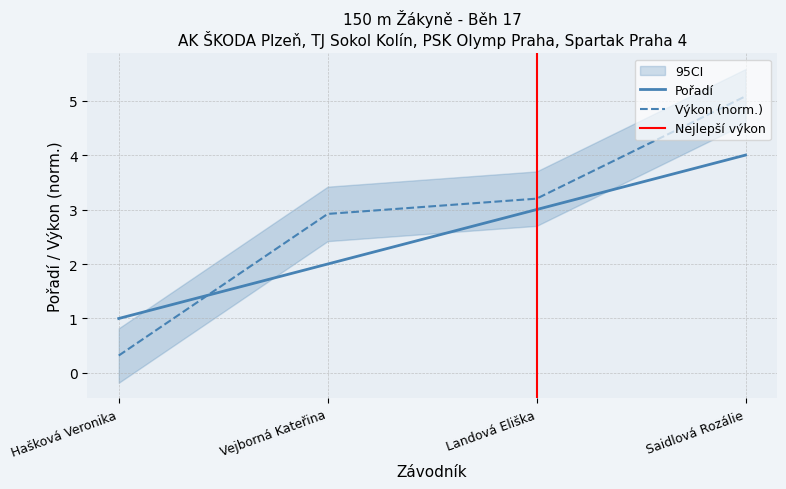

Which has a higher value, Hašková Veronika or Landová Eliška?

Landová Eliška